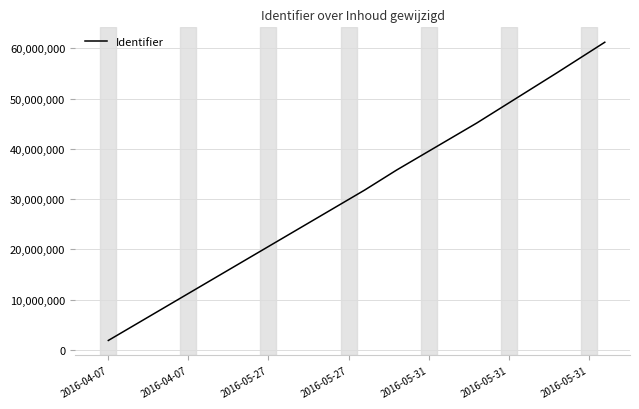

What is the maximum value shown in the chart?

61237232